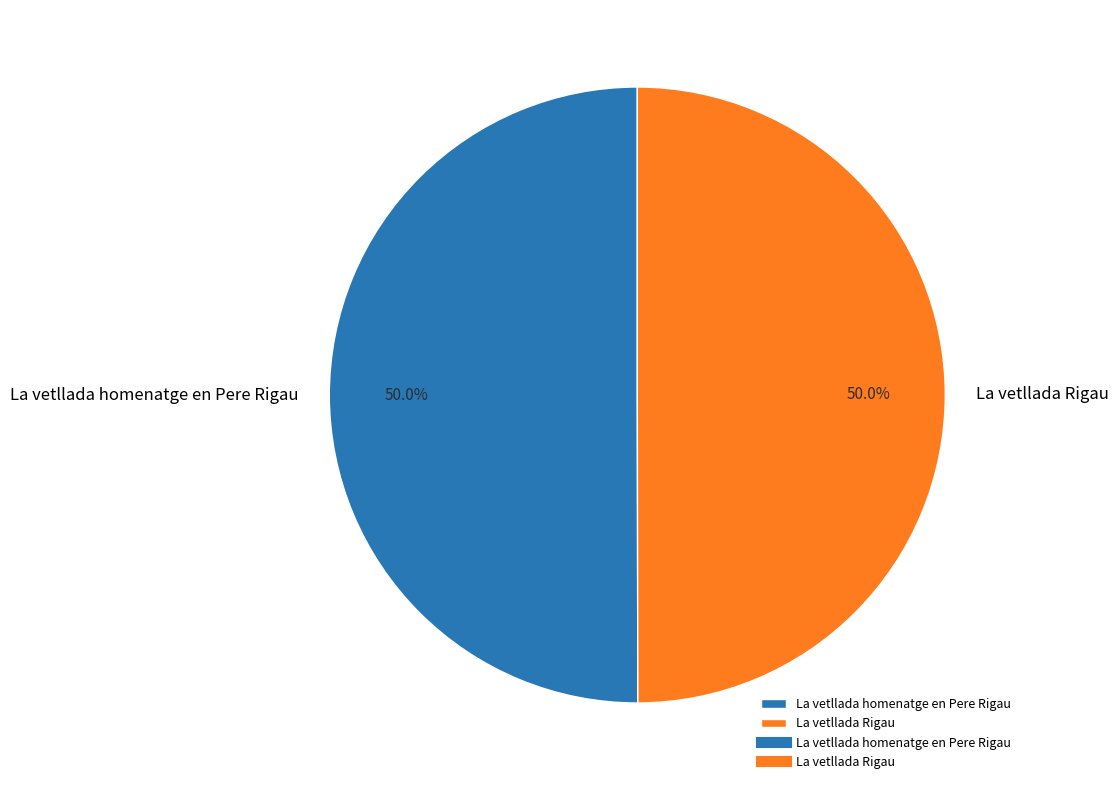

Approximately how many times larger is the value at La vetllada Rigau compared to La vetllada homenatge en Pere Rigau?

1.0